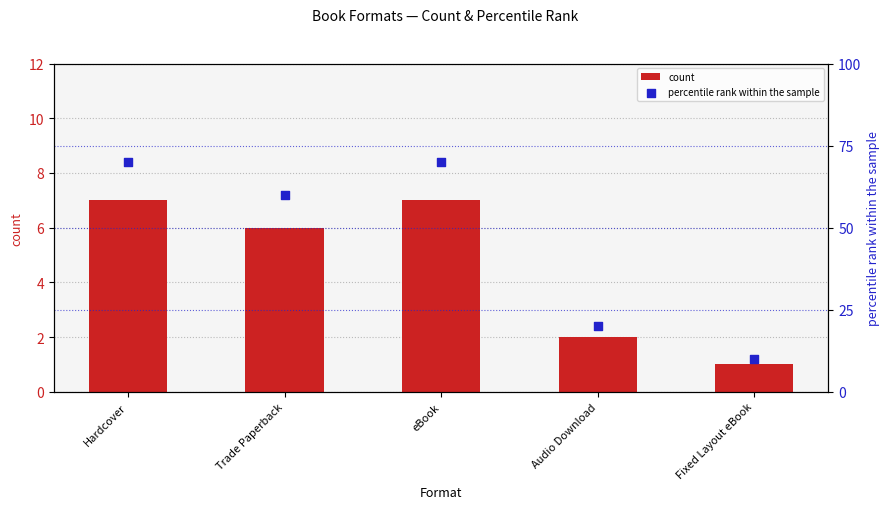

Which series has the largest total across all categories?

percentile rank within the sample